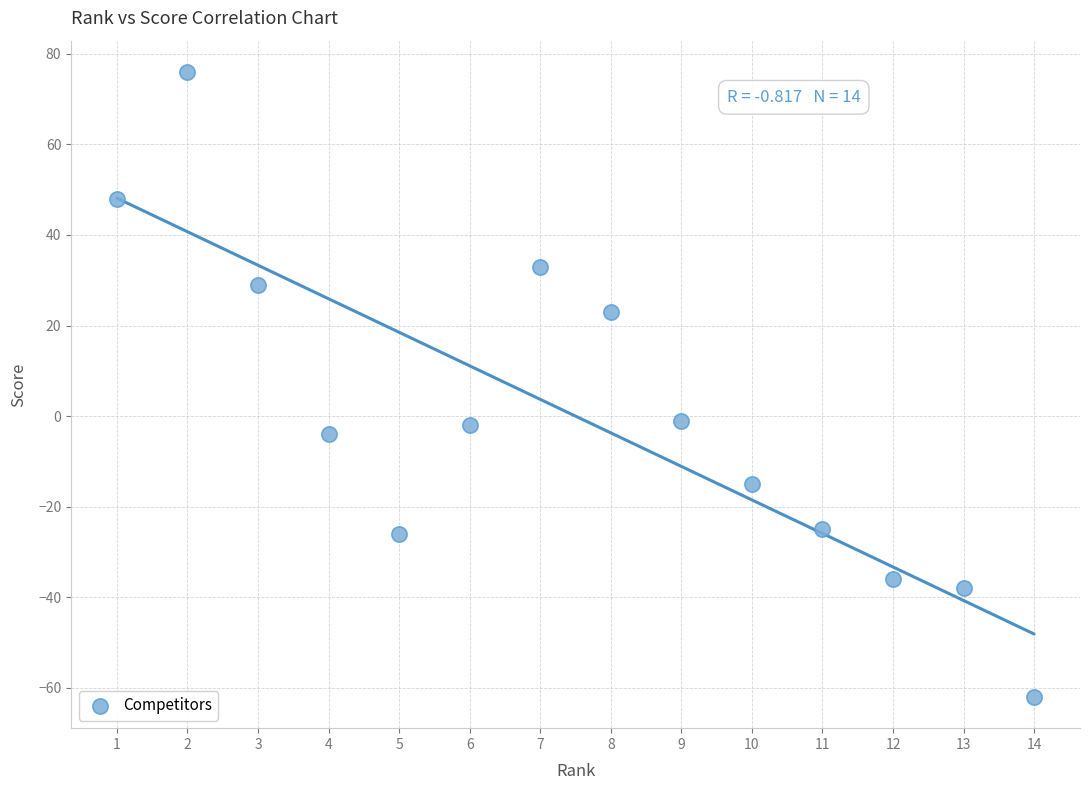

What is the range of Y values (max minus min)?

138